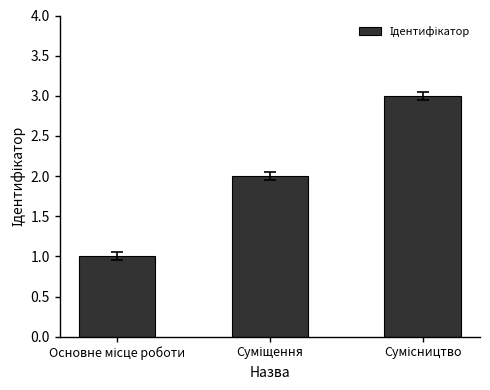

What is the sum of all values?

6